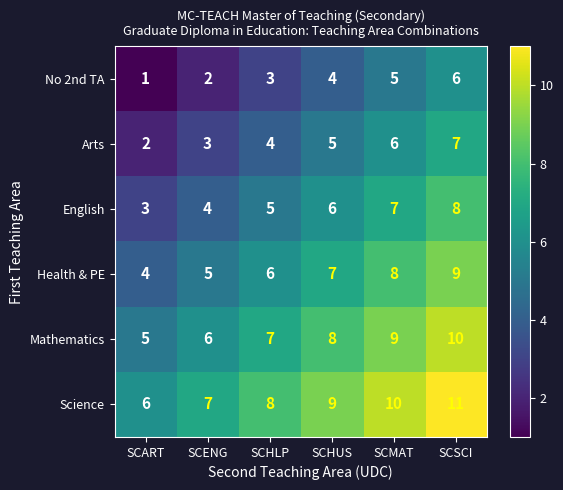

Where is Mathematics nearest to the value 7?

SCHLP